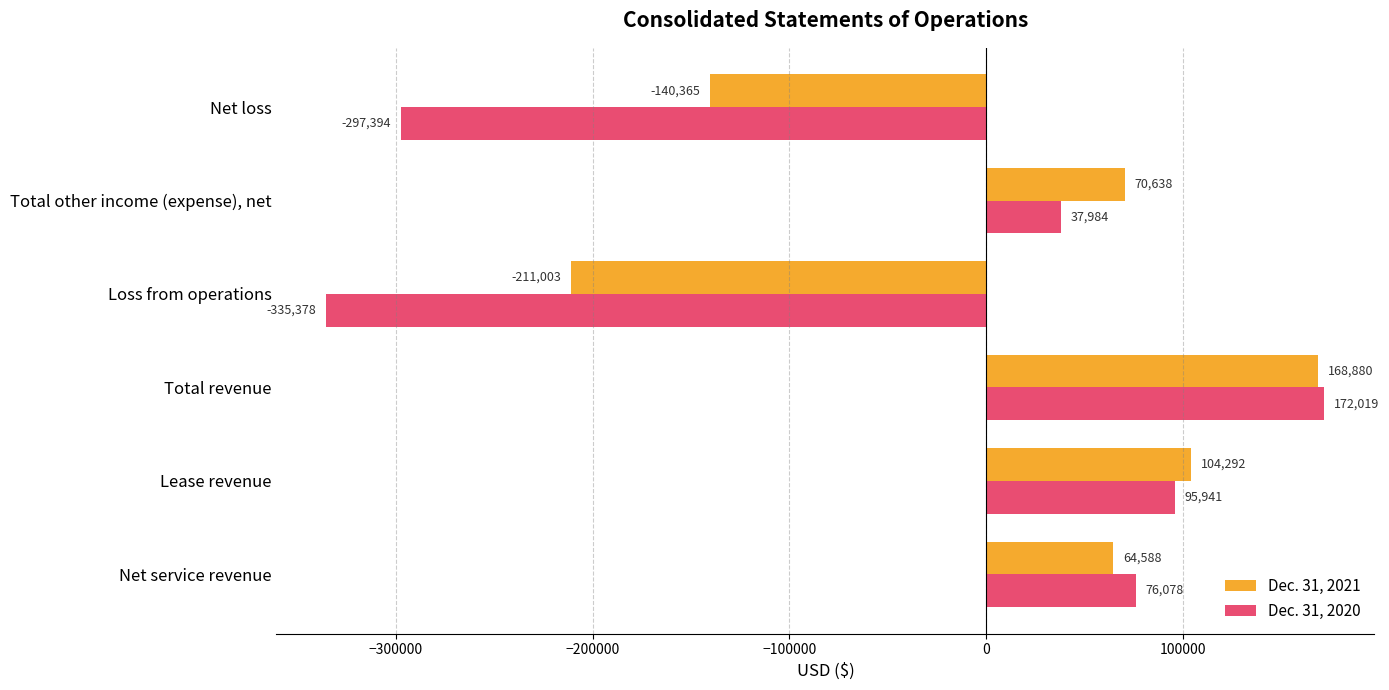

What is the maximum value for Dec. 31, 2020?

172019